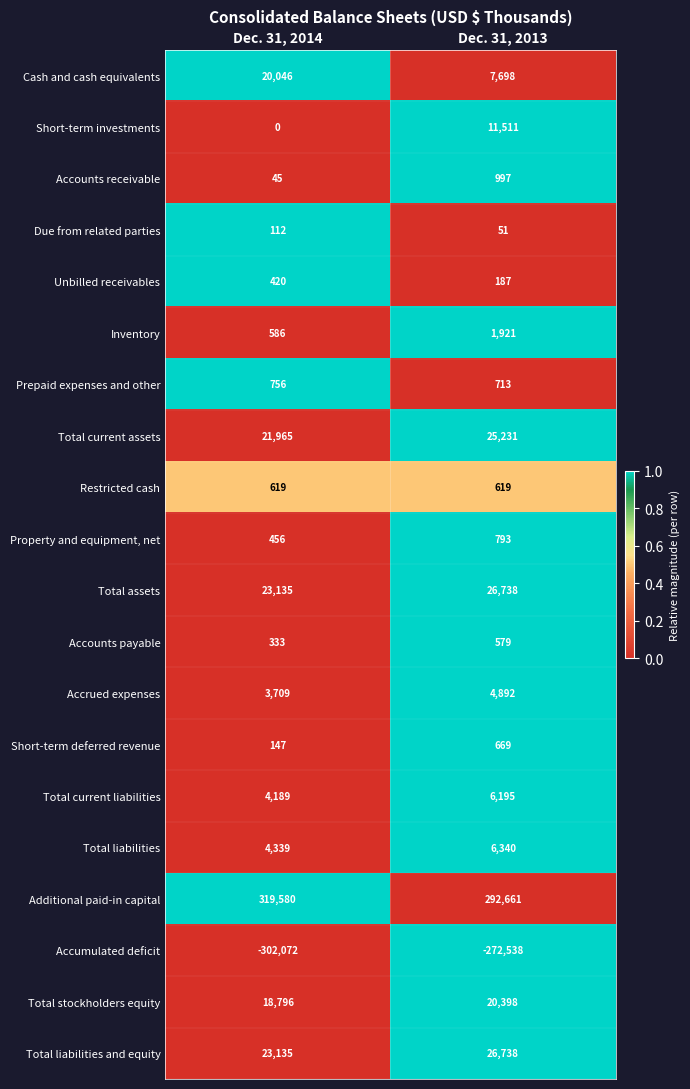

At how many categories does at least one series exceed 0?

2